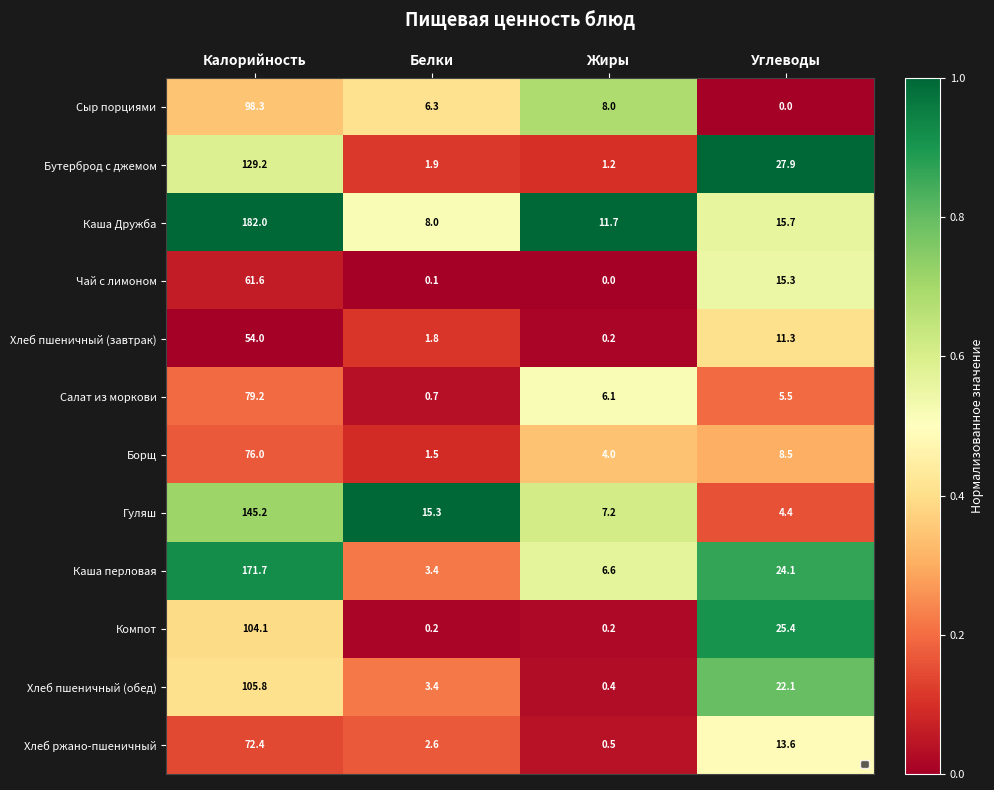

Is the value of Компот at Калорийность greater than the value of Бутерброд с джемом at Жиры?

Yes